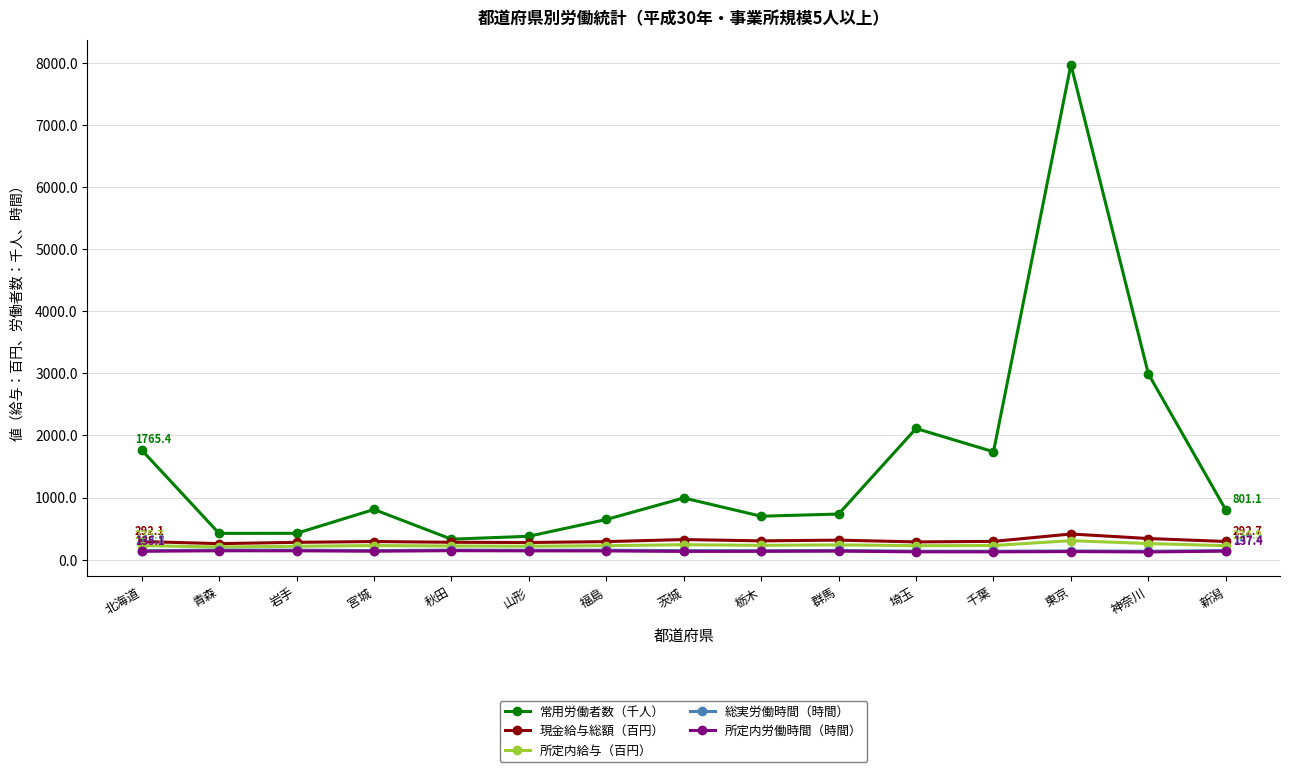

What is the maximum value shown in the chart?

7969.0